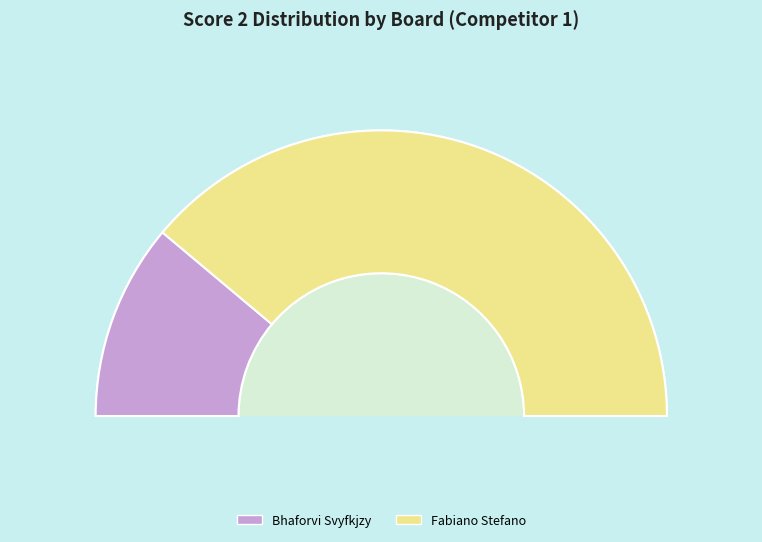

The 1 slice represents 22% of the pie. True or false?

True